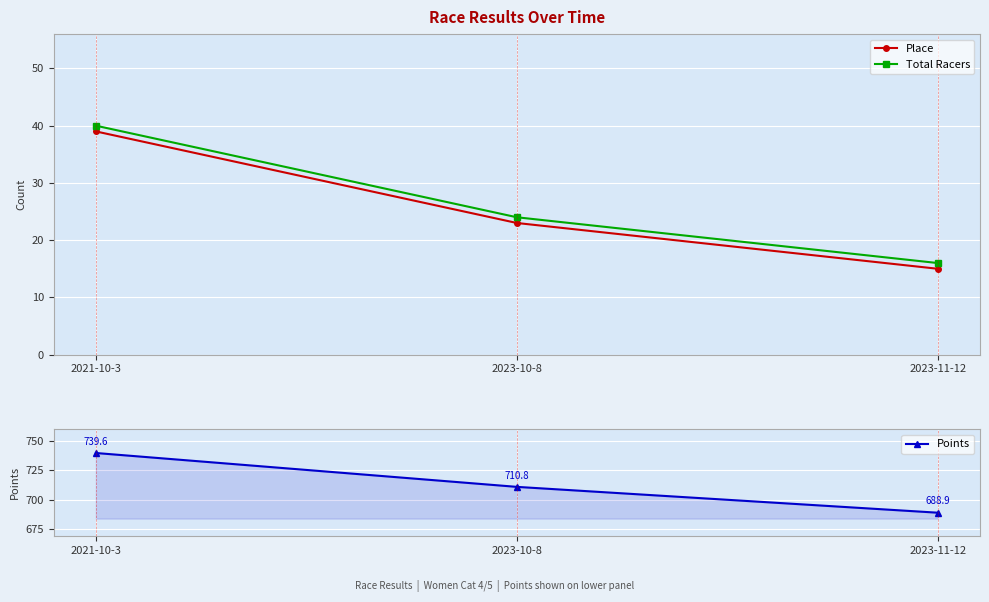

What is the greatest value displayed?

739.6